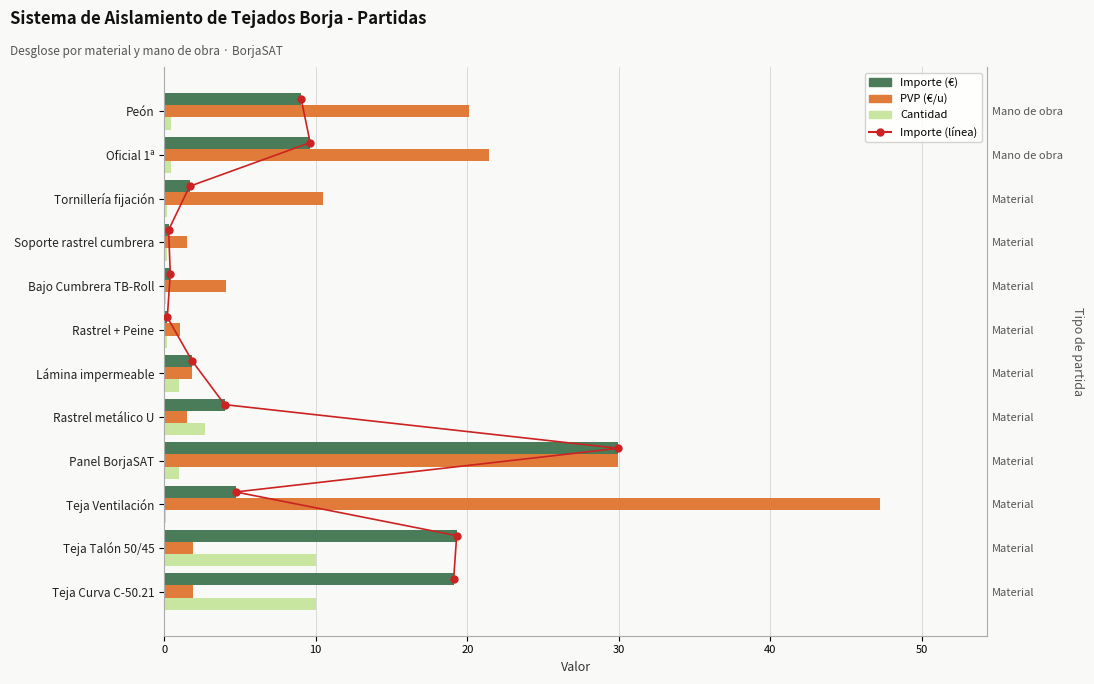

What is the total value across all series at 10?

32.5